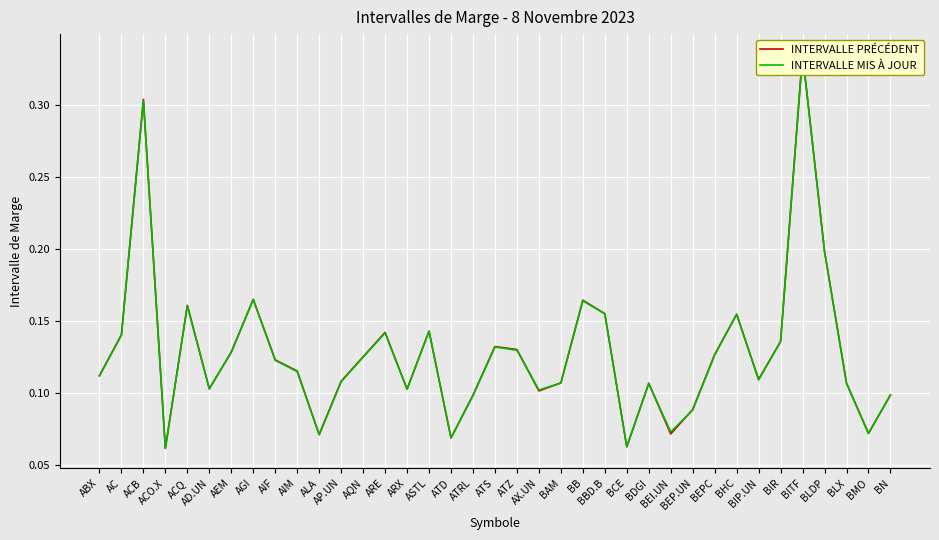

How many INTERVALLE PRÉCÉDENT values are between 0 and 1?

37